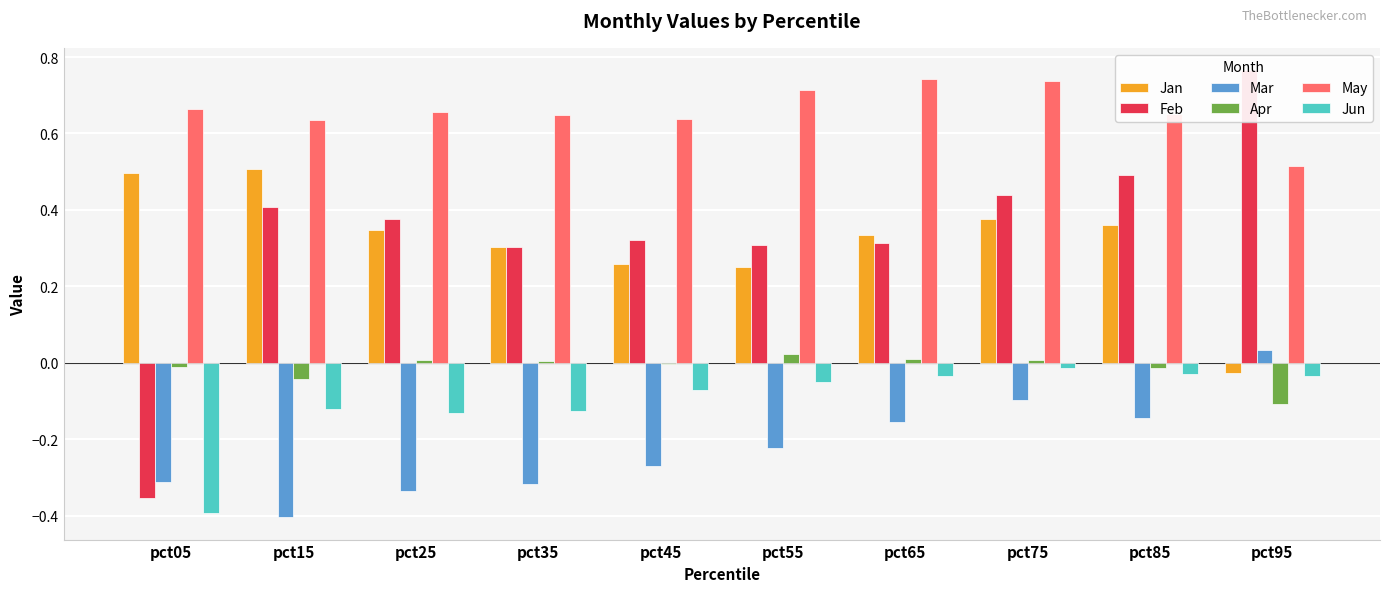

What is the value of the Feb bar at the 1st from the left?

-0.4